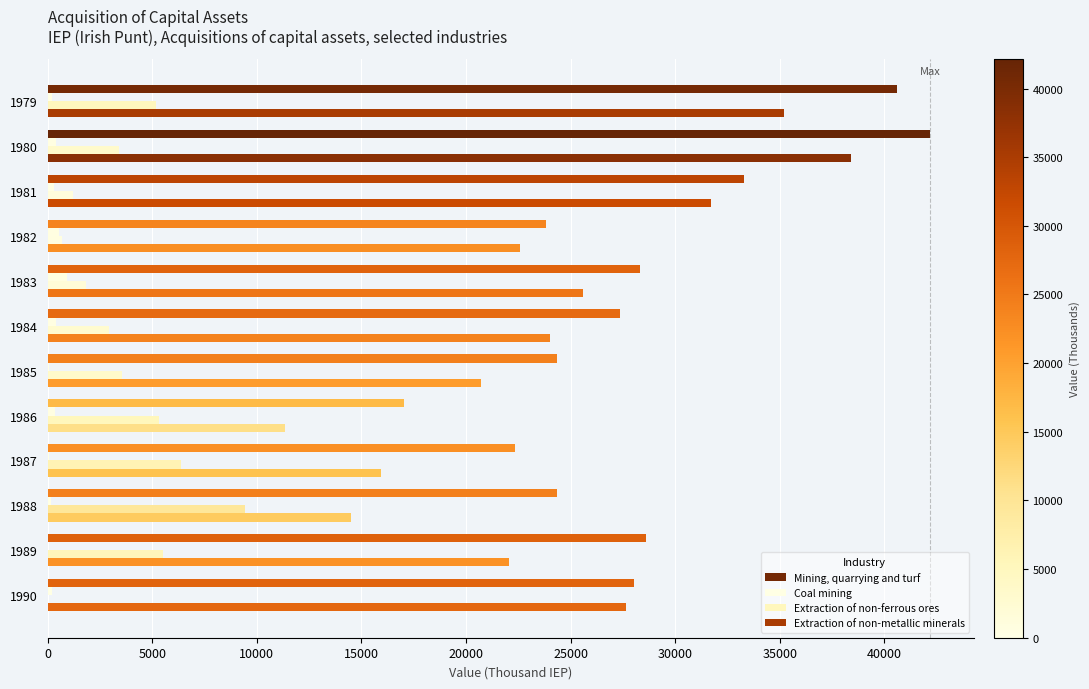

How many data points does each series have?

12